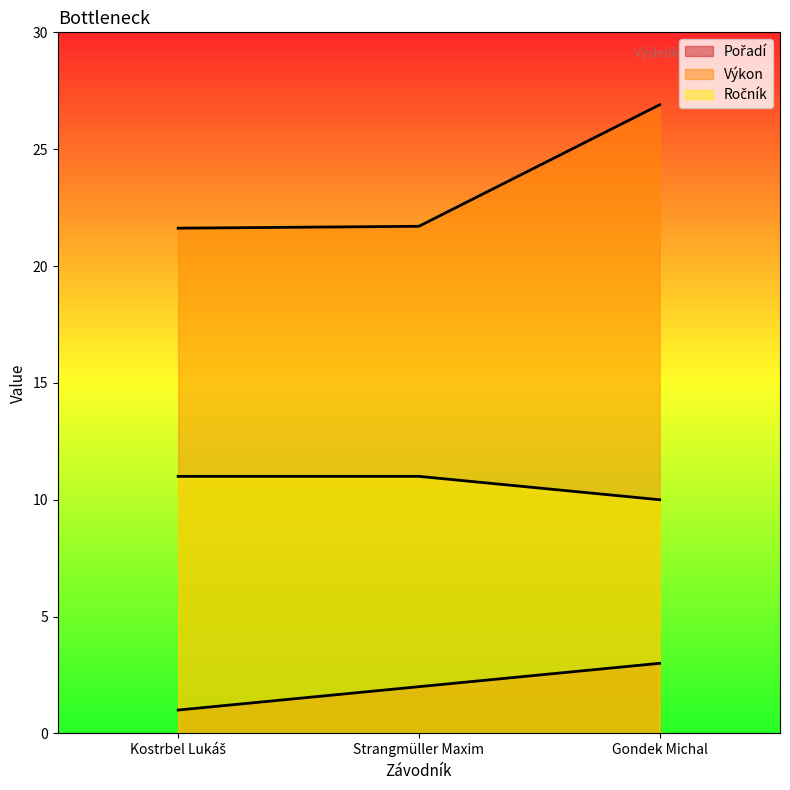

Which series has the largest total across all categories?

Výkon